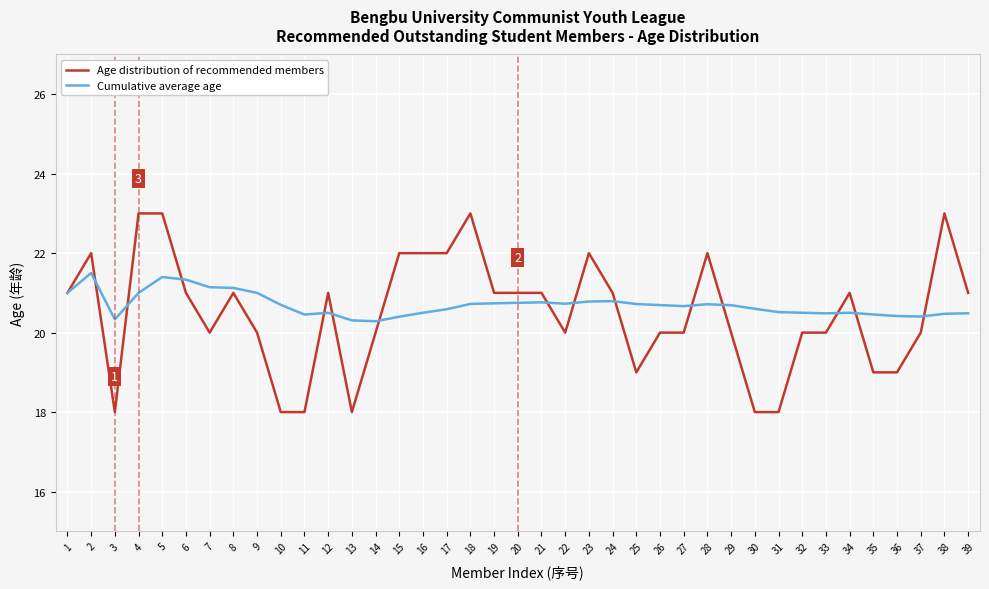

True or false: Cumulative average age has a value of 20.7 at 26.

True